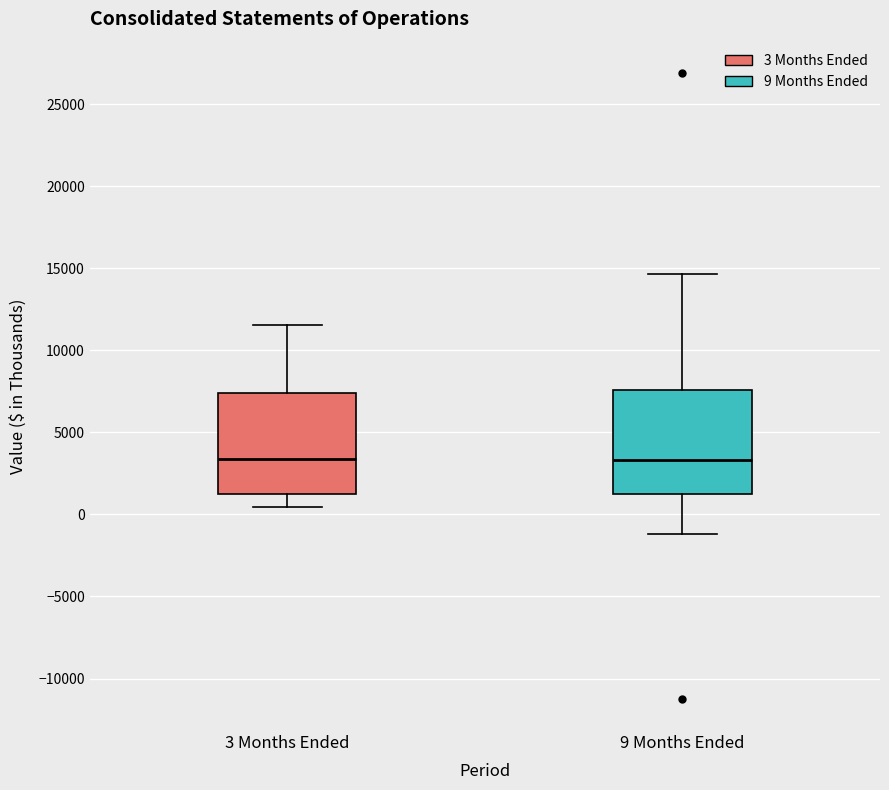

Reading left to right, read every box against the y-axis: the position of its median line, the range the box covers, and the ends of its whiskers. The values are not printed on the chart, so give them approximately, as read against the axis.

3 Months Ended: median 3500, box 1500 to 7500, whiskers 500 to 11500
9 Months Ended: median 3500, box 1000 to 7500, whiskers -1000 to 14500